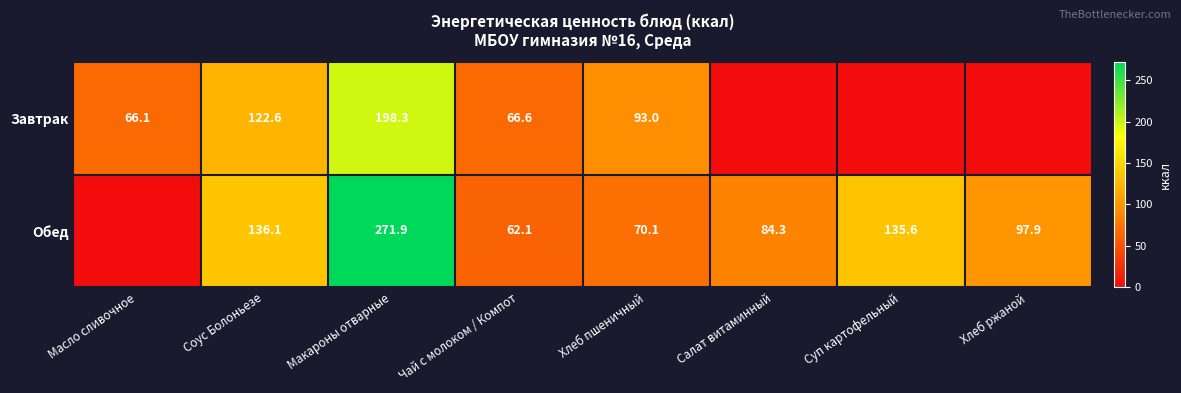

What is the spread (max minus min) of values at Макароны отварные?

73.6